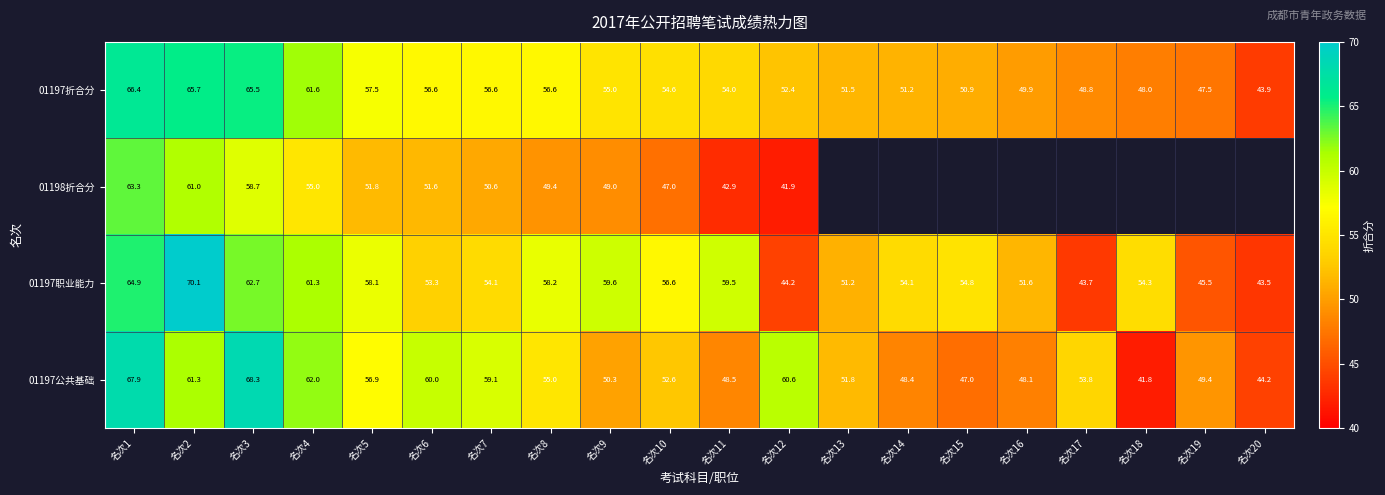

Between 名次6 and 名次3, which is larger?

名次3